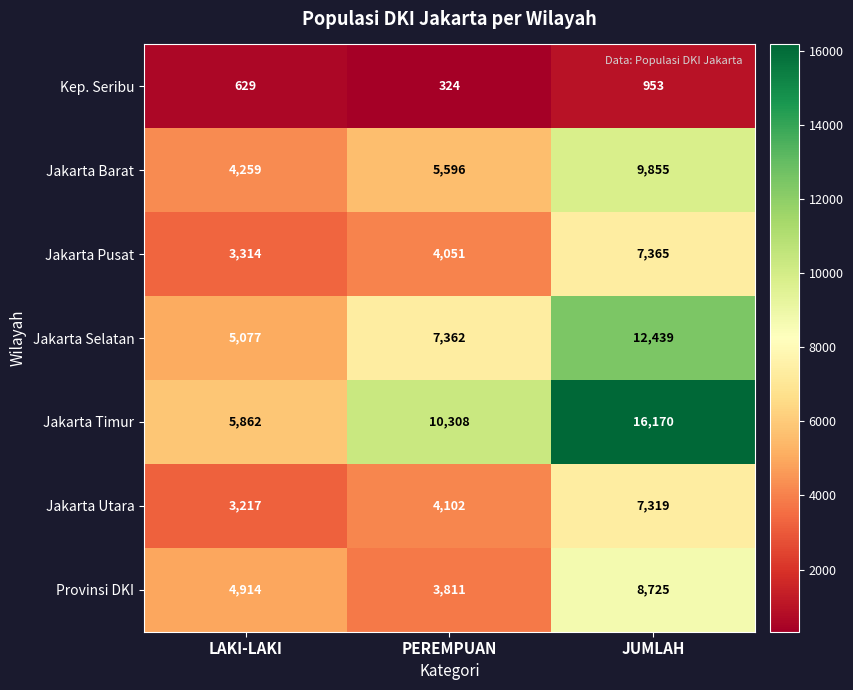

At PEREMPUAN, list the series in order from smallest to largest.

Kep. Seribu, Provinsi DKI, Jakarta Pusat, Jakarta Utara, Jakarta Barat, Jakarta Selatan, Jakarta Timur